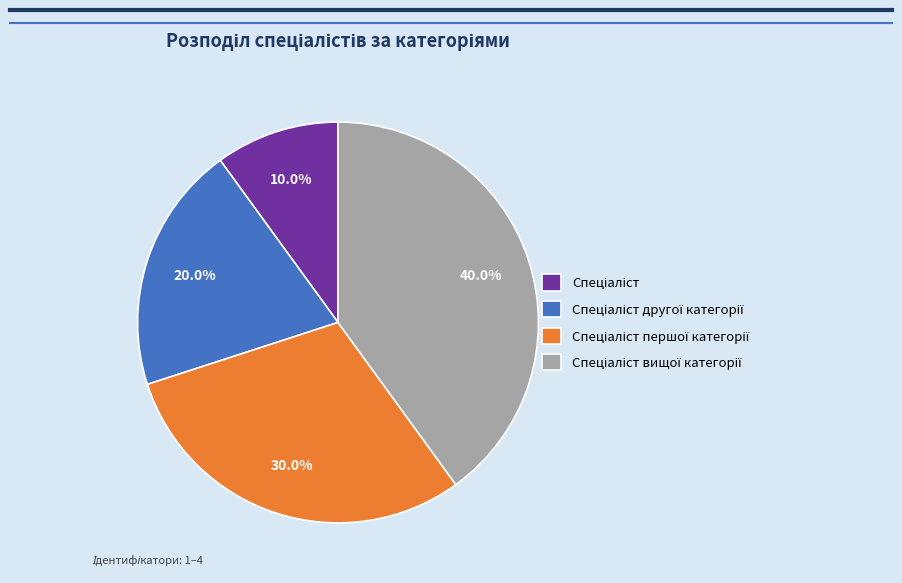

Is there a majority slice in this chart?

No